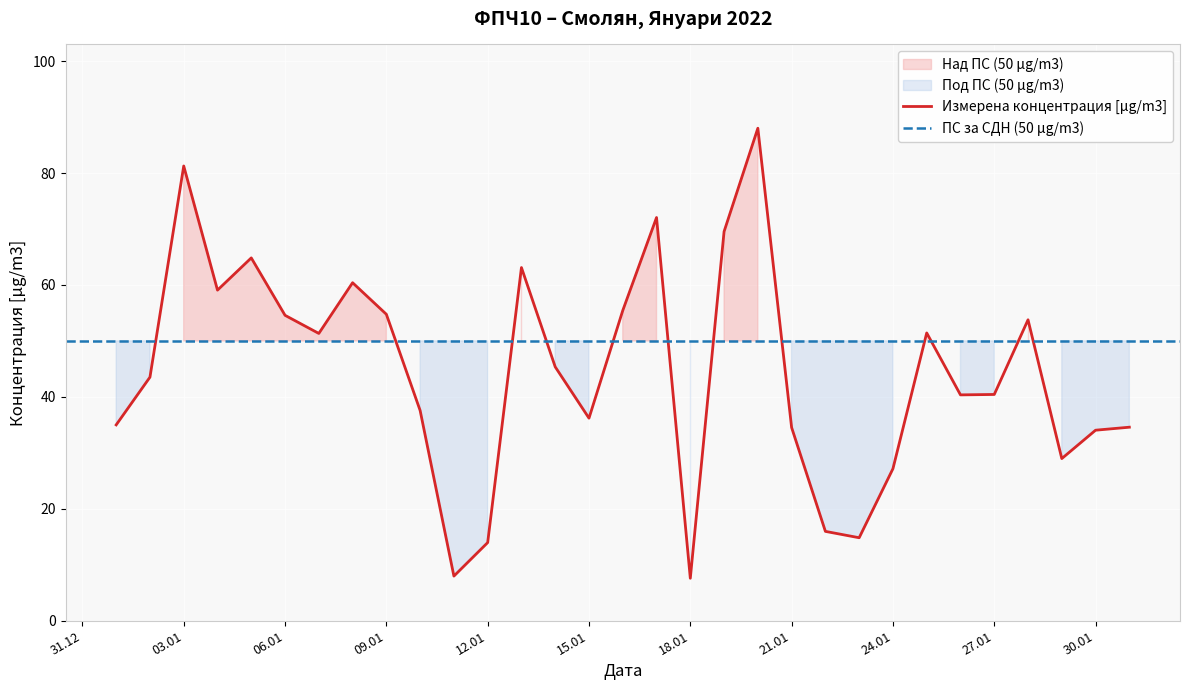

The value of Измерена концентрация [µg/m3] at 21.01 is 14.9. True or false?

False